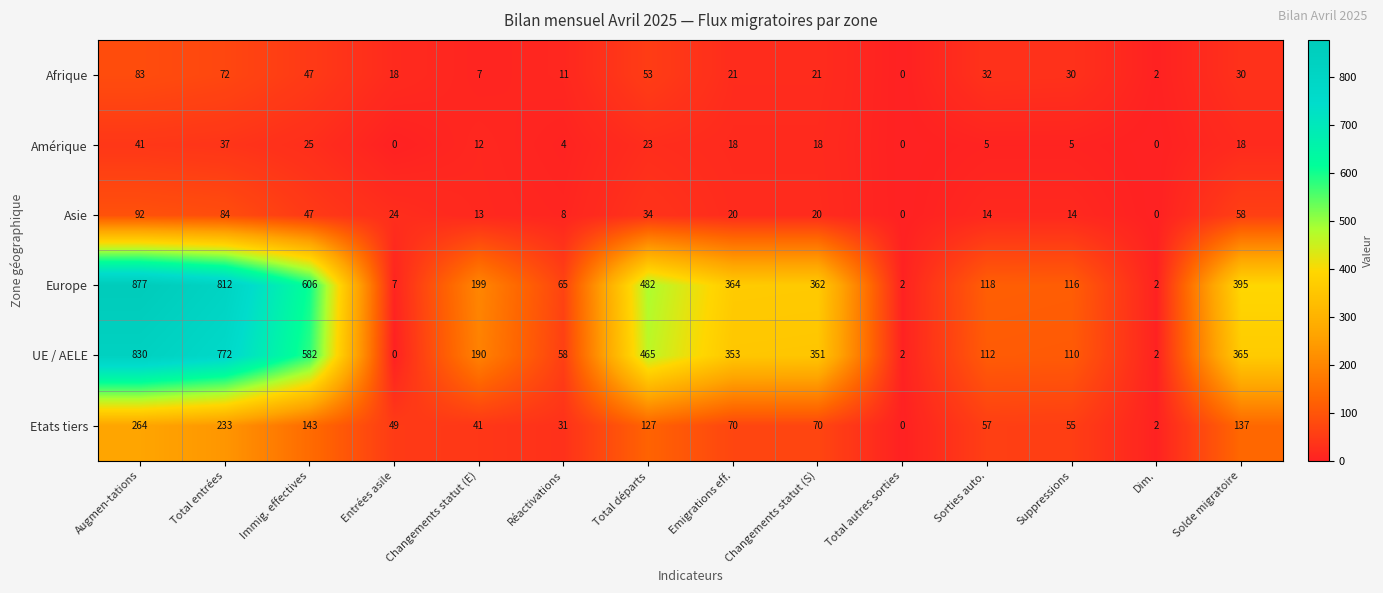

Which series changed the most between Total entrées and Total autres sorties?

Europe